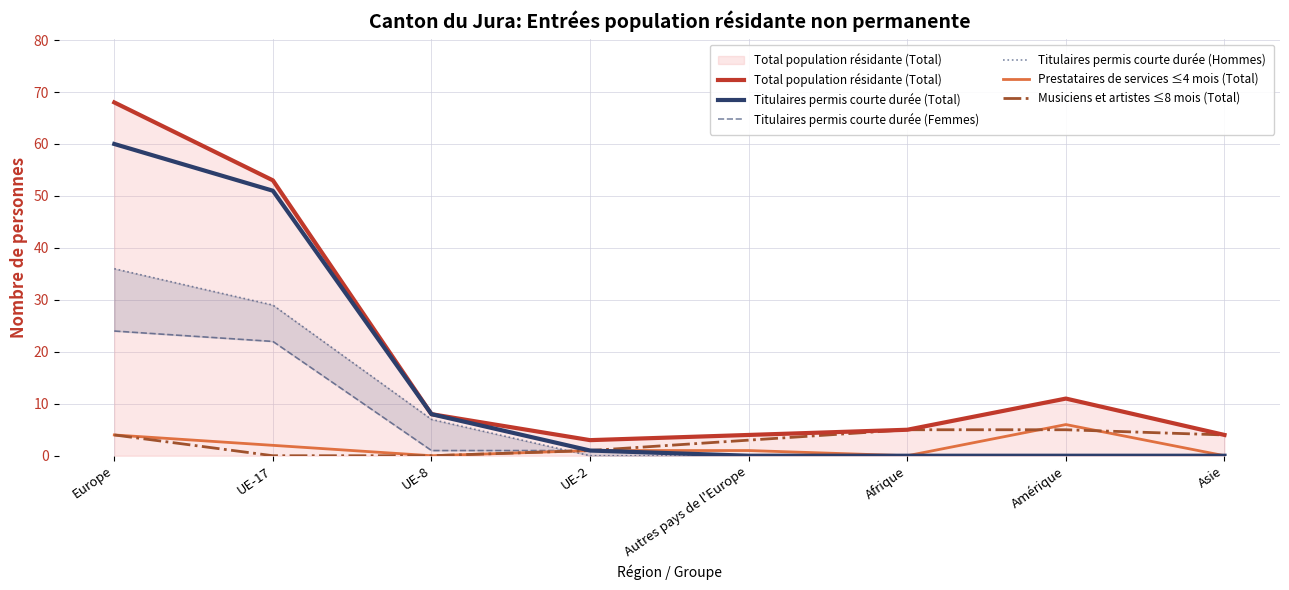

Which series has the largest range (max minus min)?

Total population résidante (Total)